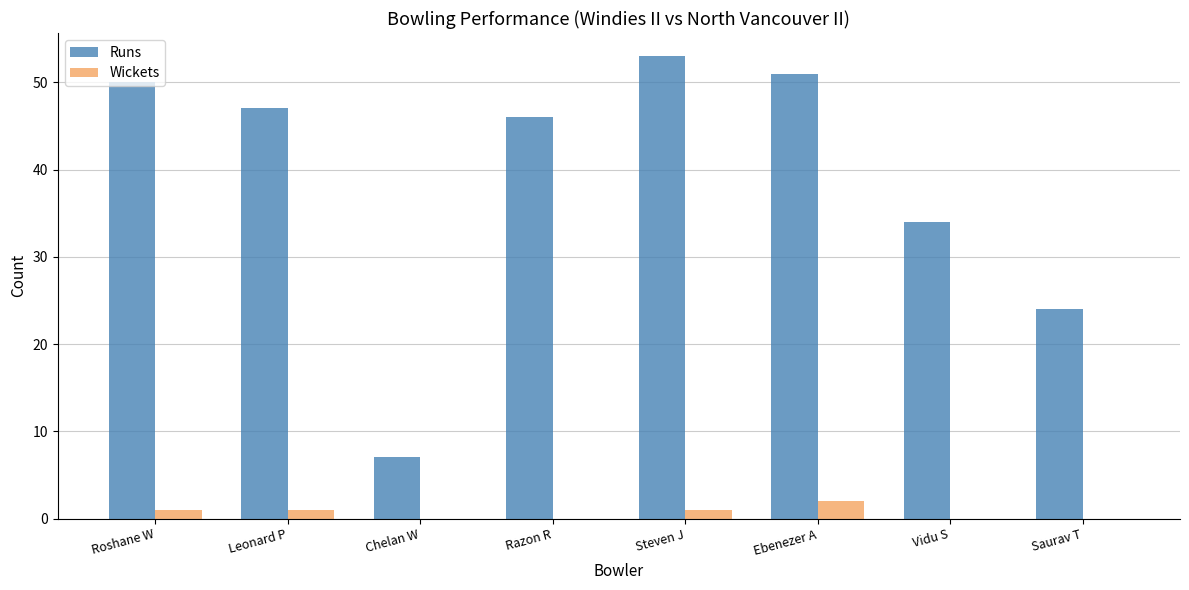

What is the greatest value displayed?

53